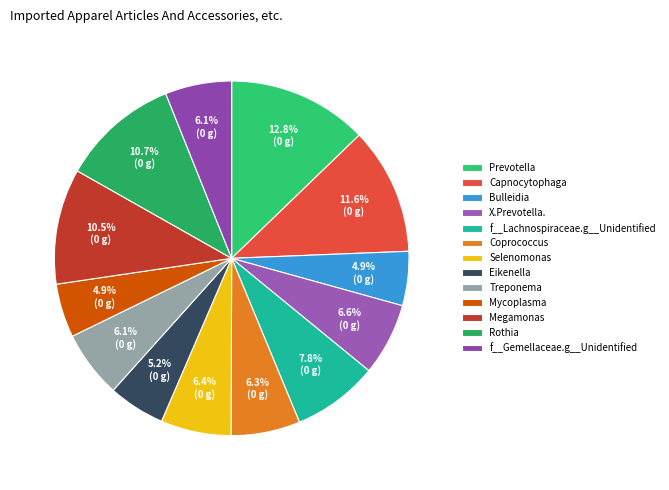

How many segments does this pie chart have?

13